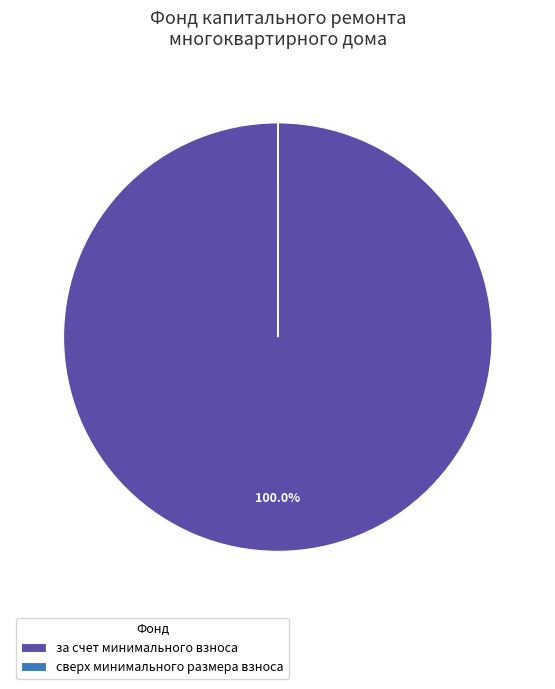

What is the largest slice in the pie chart?

за счет минимального взноса